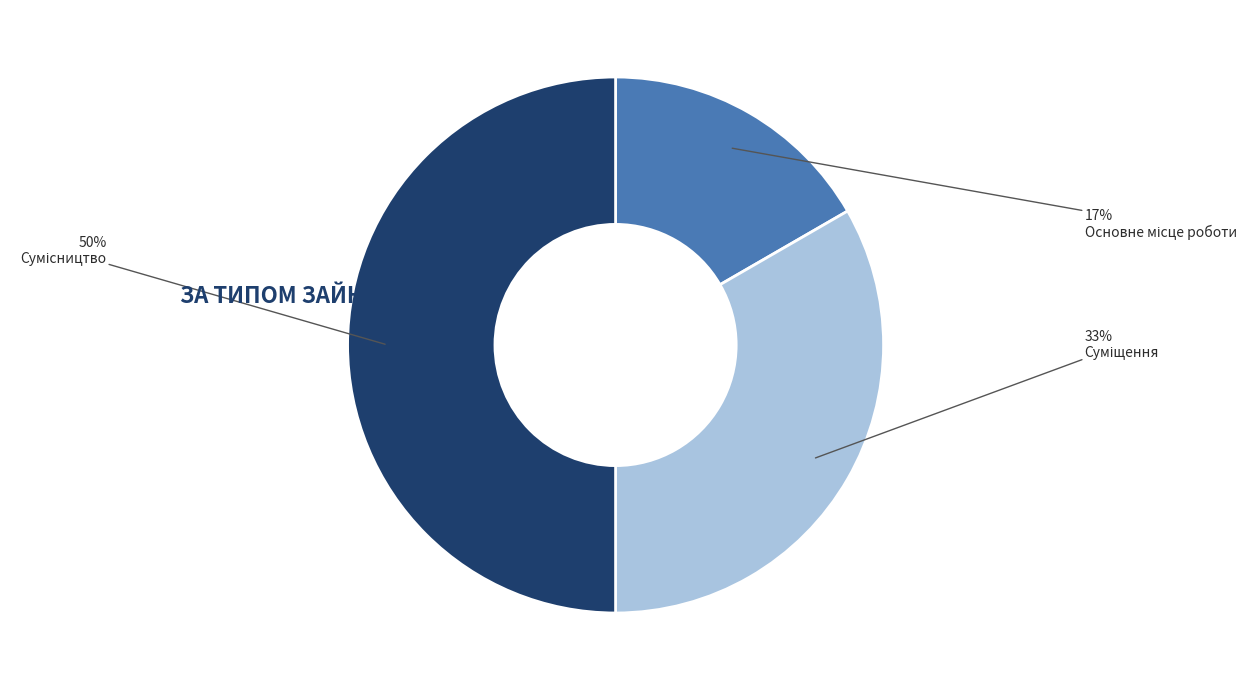

To the nearest percent, what is the average slice percentage?

33%